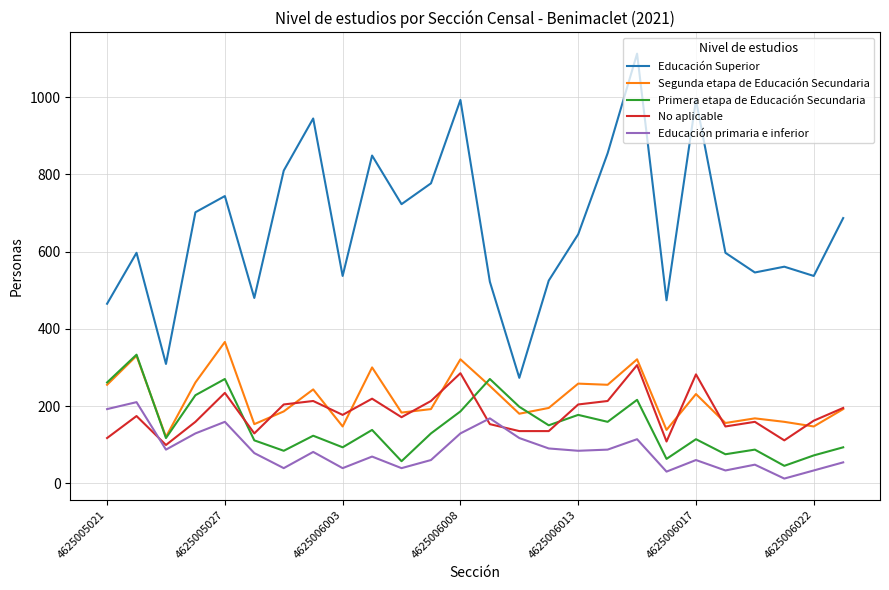

True or false: Educación Superior and Segunda etapa de Educación Secundaria intersect in this chart.

False